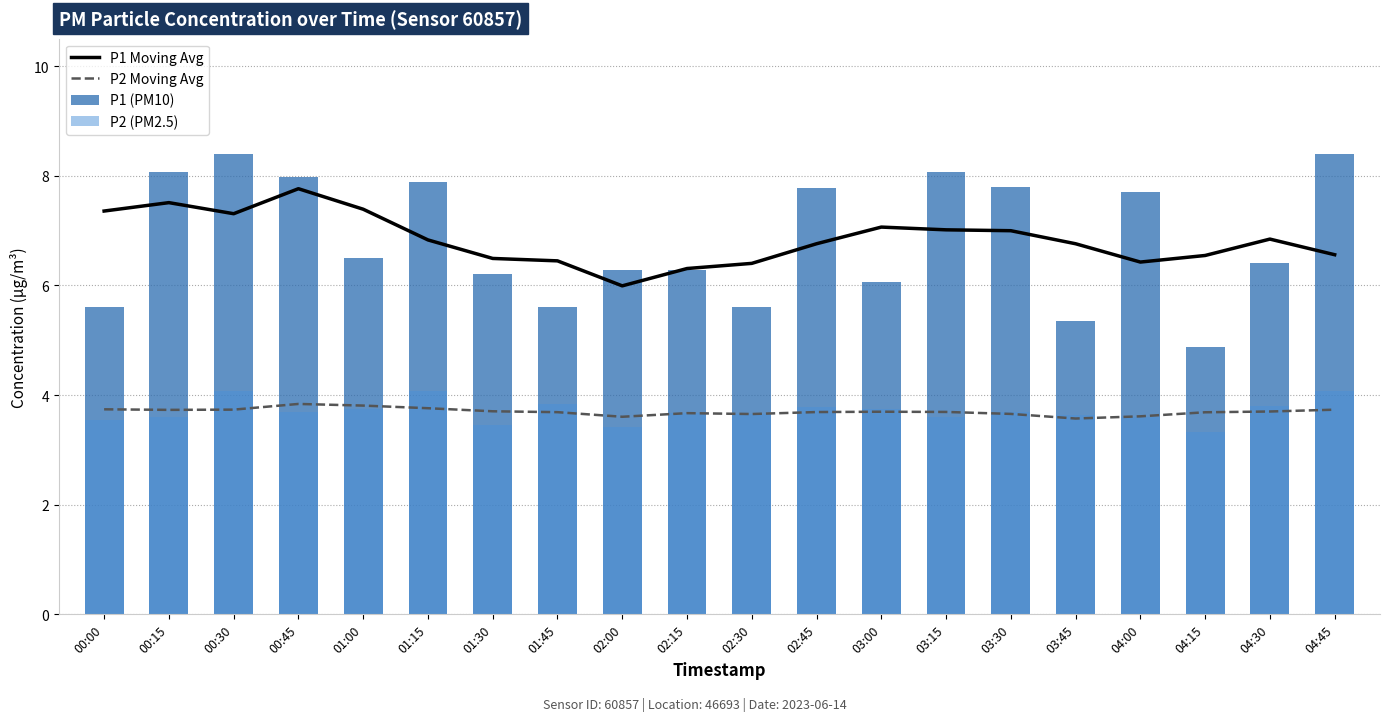

What is the spread (max minus min) of values at 01:00?

3.6